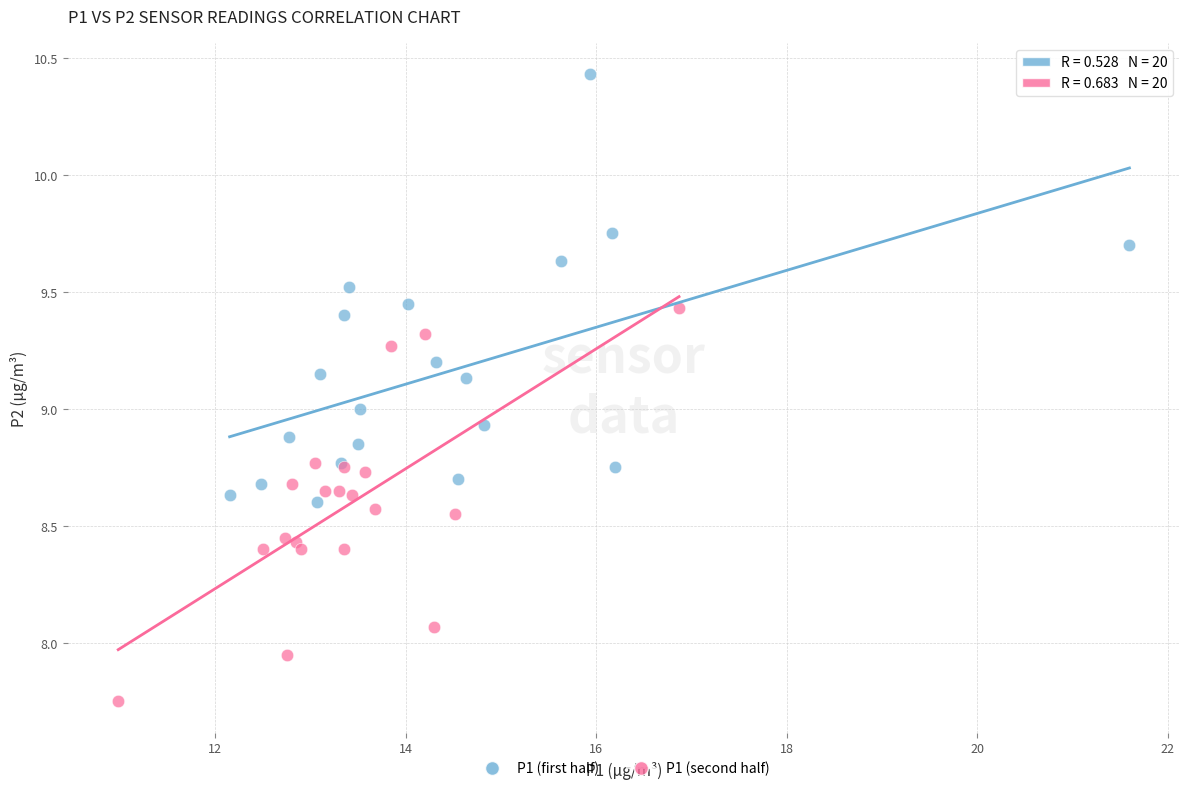

Which series has the largest Y range (max minus min)?

P1 (first half)